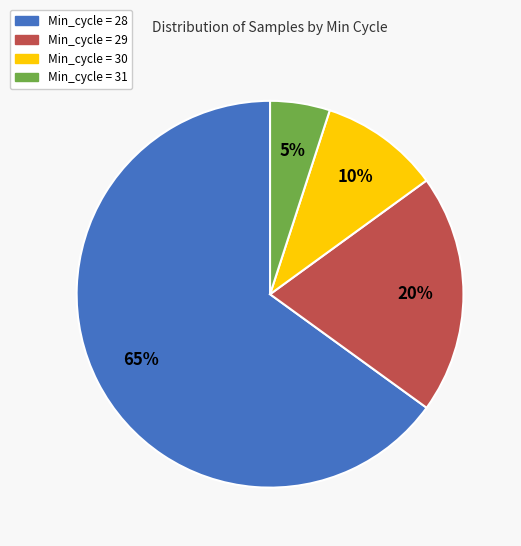

How many slices are in this pie chart?

4